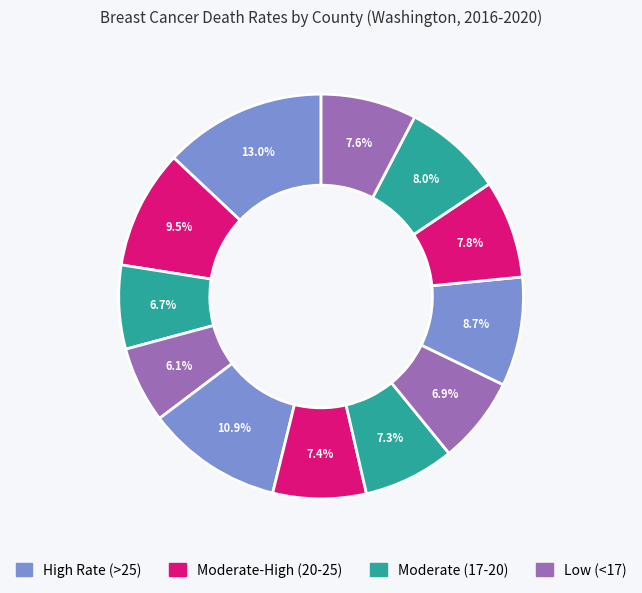

To the nearest percent, what is the difference between the largest and smallest slice percentages?

7%